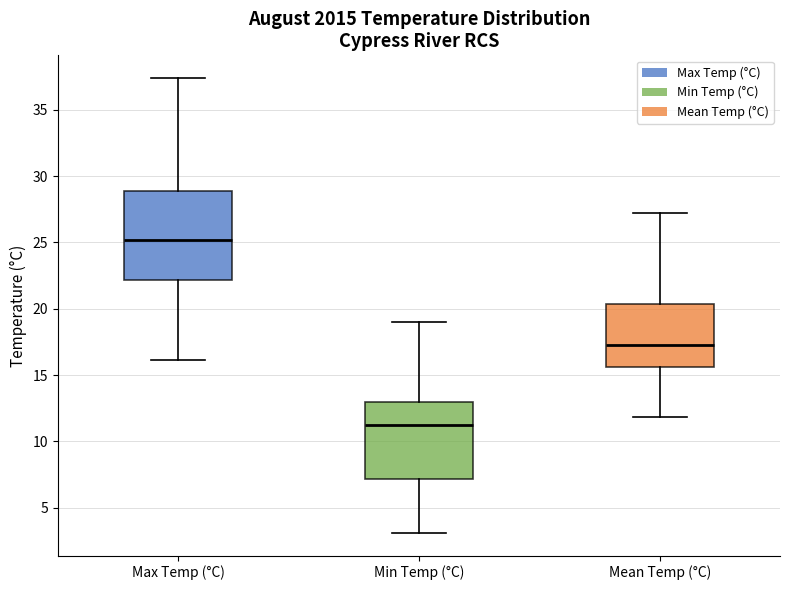

Reading left to right, read every box against the y-axis: the position of its median line, the range the box covers, and the ends of its whiskers. The values are not printed on the chart, so give them approximately, as read against the axis.

Max Temp (°C): median 25.0, box 22.0 to 29.0, whiskers 16.0 to 37.5
Min Temp (°C): median 11.0, box 7.0 to 13.0, whiskers 3.0 to 19.0
Mean Temp (°C): median 17.5, box 15.5 to 20.5, whiskers 12.0 to 27.0